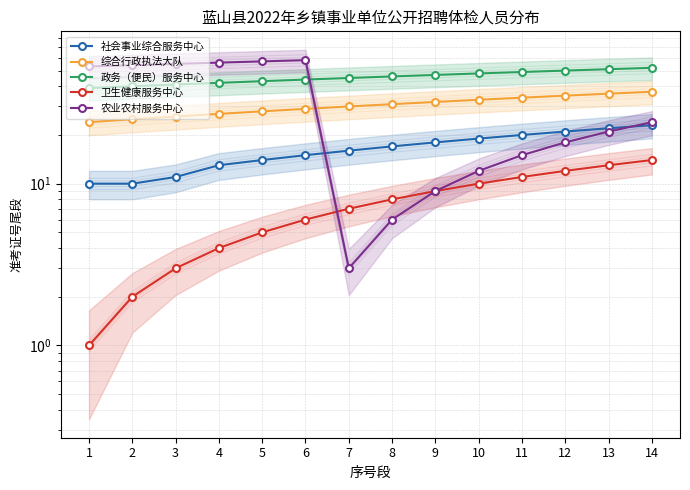

Reading left to right, what are all the values shown in this chart?

社会事业综合服务中心: 1=10	2=10	3=11	4=13	5=14	6=15	7=16	8=17	9=18	10=19	11=20	12=21	13=22	14=23
综合行政执法大队: 1=24	2=25	3=26	4=27	5=28	6=29	7=30	8=31	9=32	10=33	11=34	12=35	13=36	14=37
政务（便民）服务中心: 1=39	2=40	3=41	4=42	5=43	6=44	7=45	8=46	9=47	10=48	11=49	12=50	13=51	14=52
卫生健康服务中心: 1=1	2=2	3=3	4=4	5=5	6=6	7=7	8=8	9=9	10=10	11=11	12=12	13=13	14=14
农业农村服务中心: 1=53	2=54	3=55	4=56	5=57	6=58	7=3	8=6	9=9	10=12	11=15	12=18	13=21	14=24